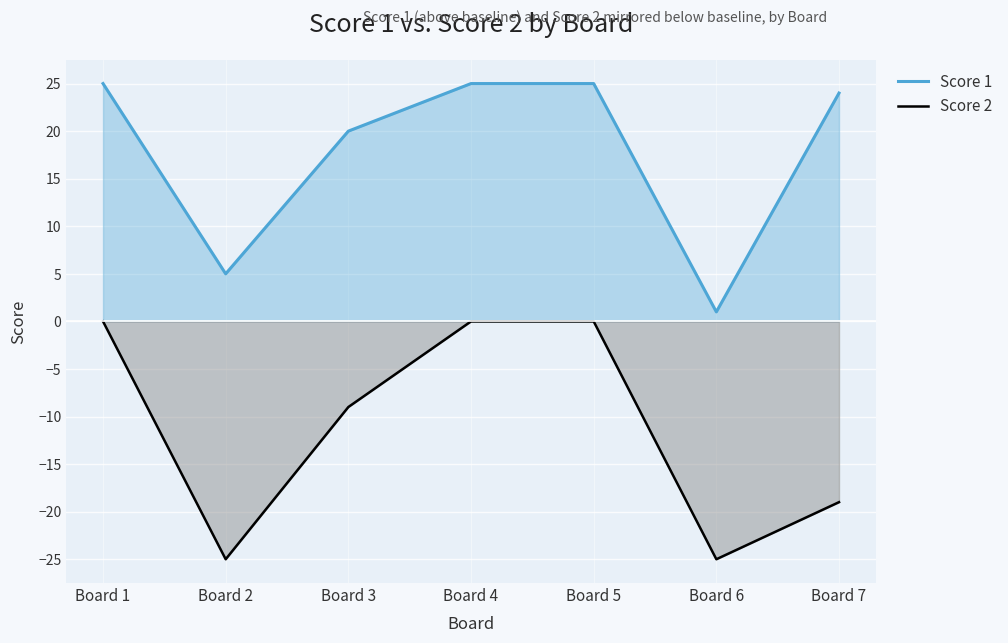

Reading left to right, transcribe all the data shown in this chart.

Score 1: 25	5	20	25	25	1	24
Score 2: 0	-25	-9	0	0	-25	-19